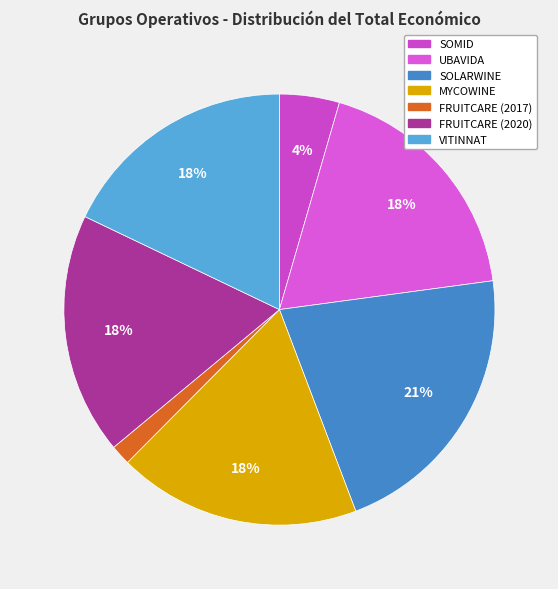

How many segments does this pie chart have?

7